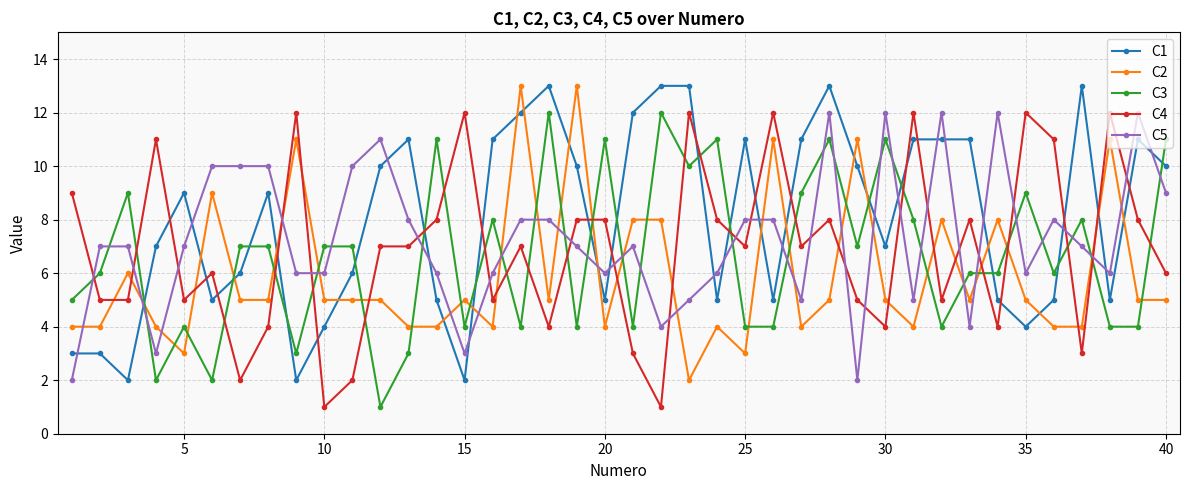

True or false: C4 and C3 cross at least once.

True